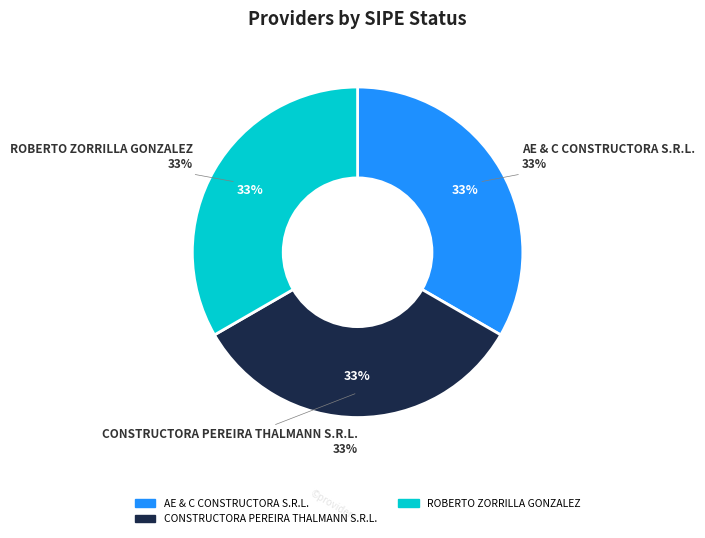

What percentage is the CONSTRUCTORA PEREIRA THALMANN S.R.L. slice, to the nearest percent?

33%